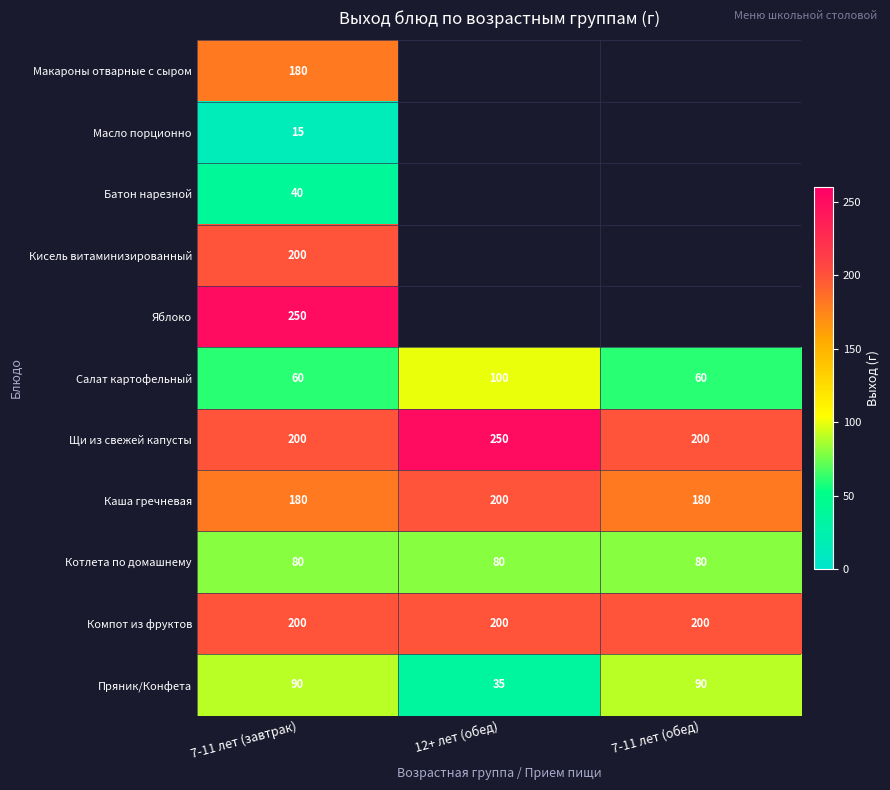

What is the total value across all series at 7-11 лет (завтрак)?

1495